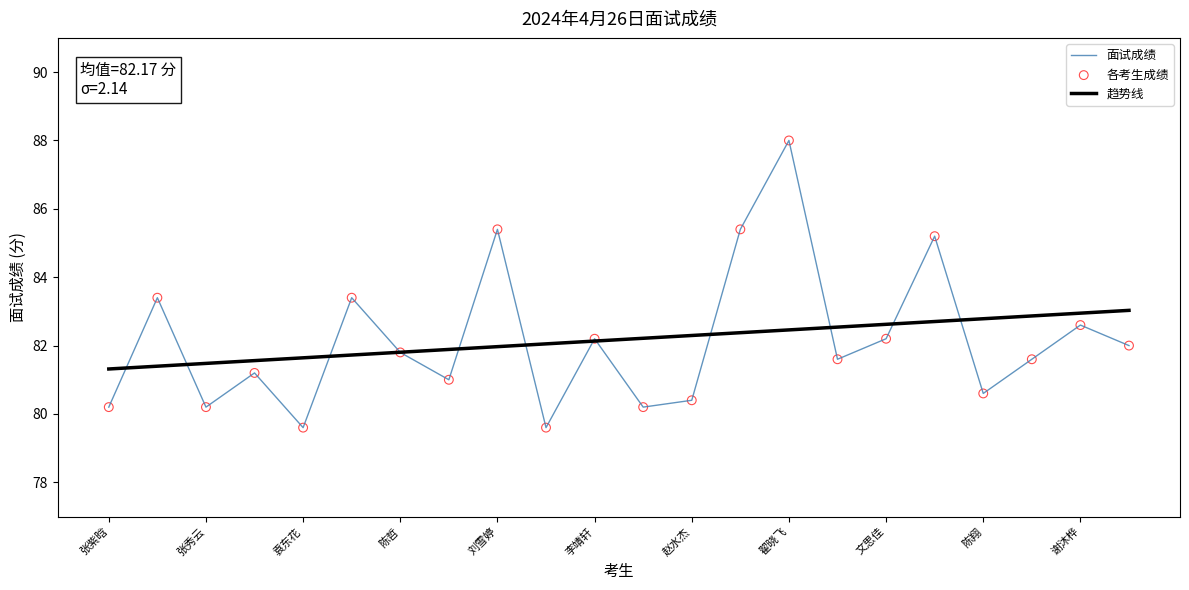

Approximately how many times larger is the value at 方海朋 compared to 谢沐桦?

1.0